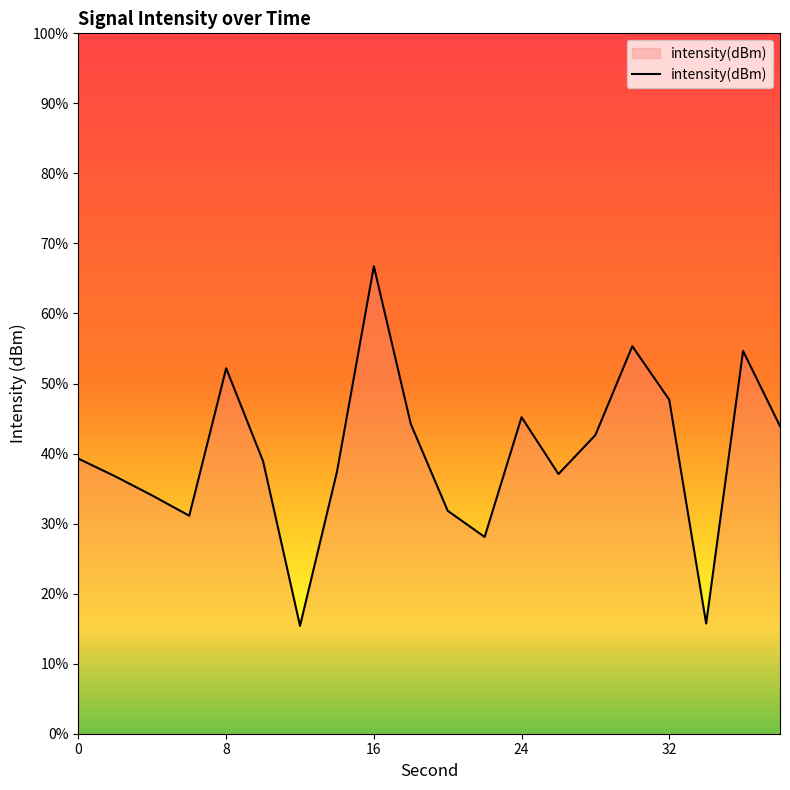

What is the change in value from 2 to 22?

-0.9